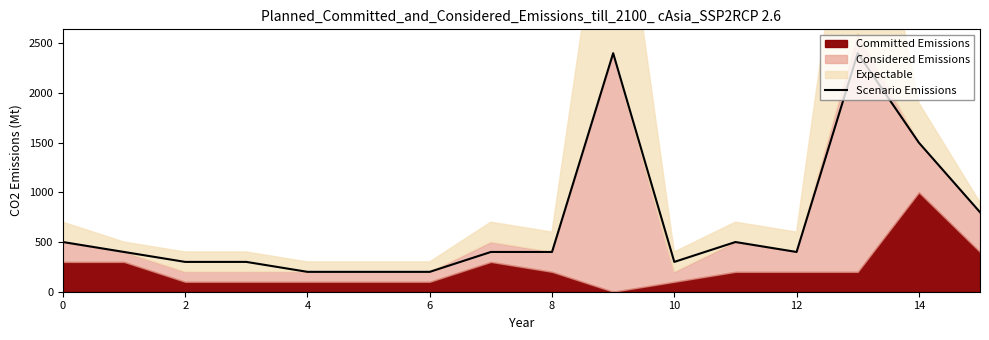

What is the label of the 11th point from the left?

10